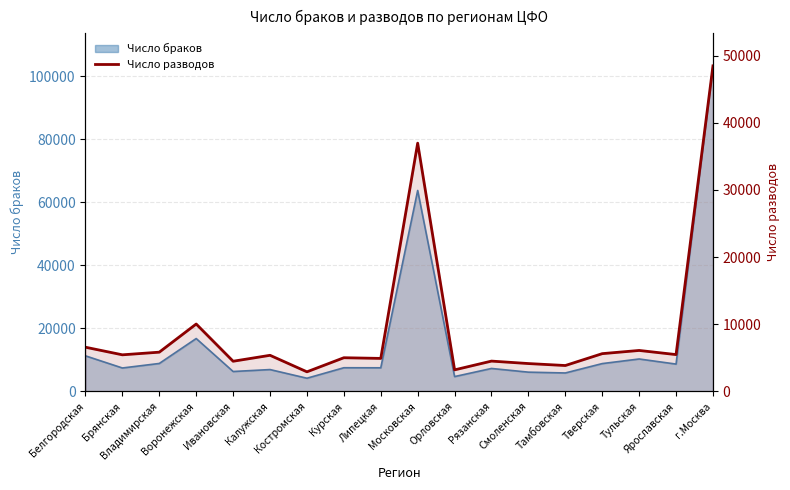

Reading left to right, extract all data points from this chart.

6582	5449	5844	10036	4492	5377	2917	5015	4915	36970	3208	4514	4148	3855	5623	6100	5483	48481